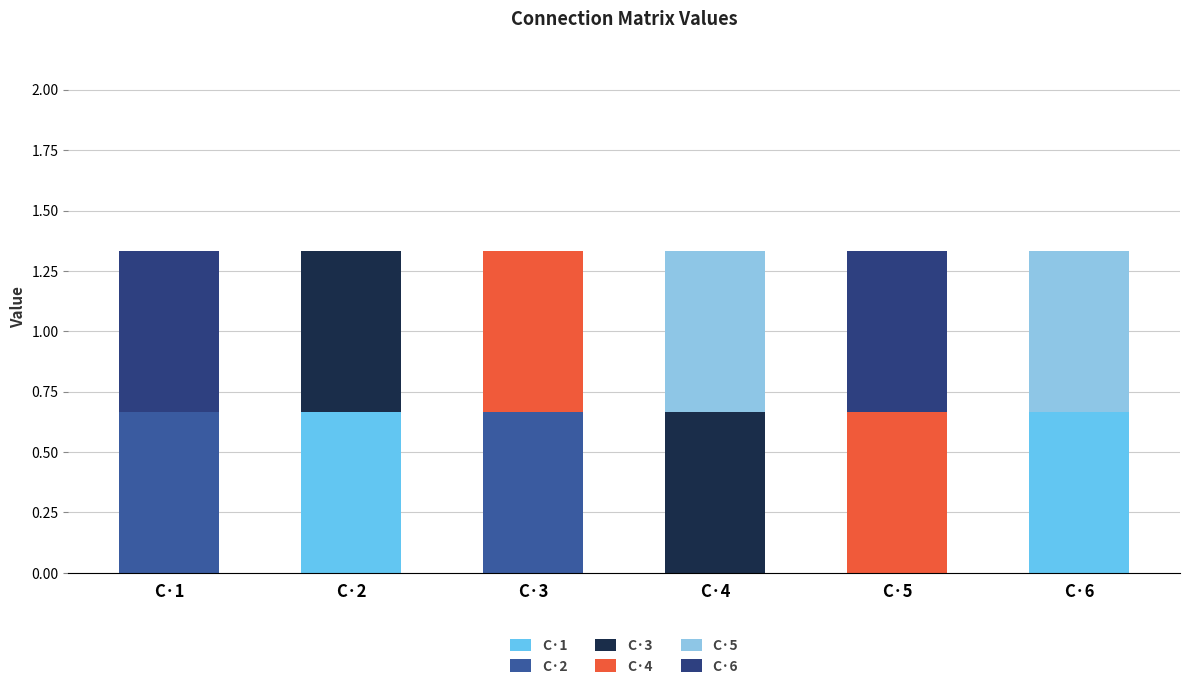

How many distinct data groups are displayed?

6